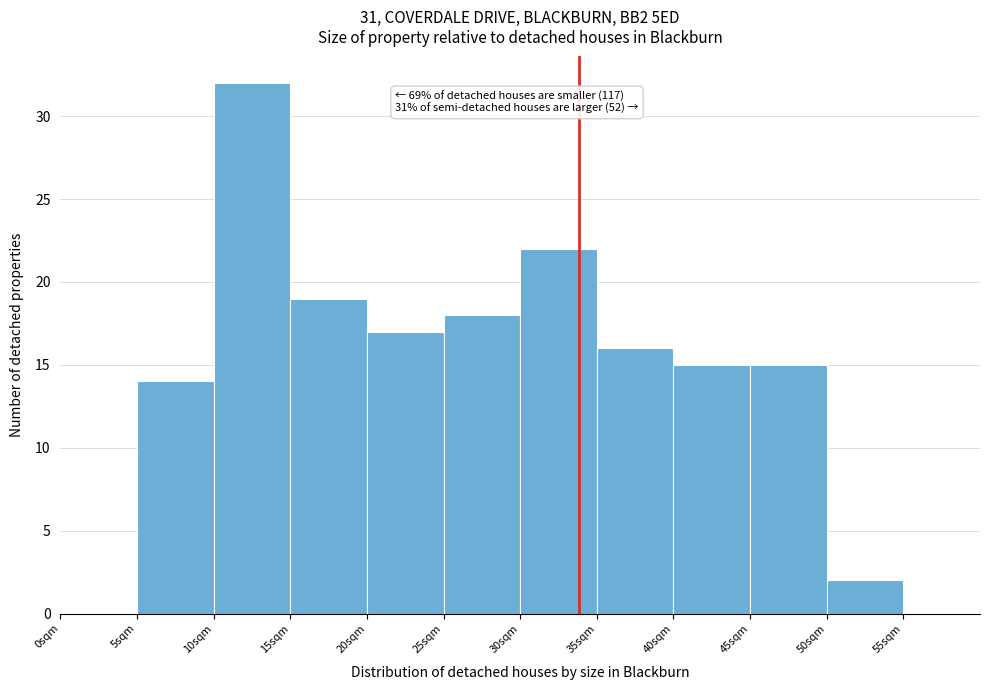

Over which range of the x-axis is the bar tallest?

10 to 15